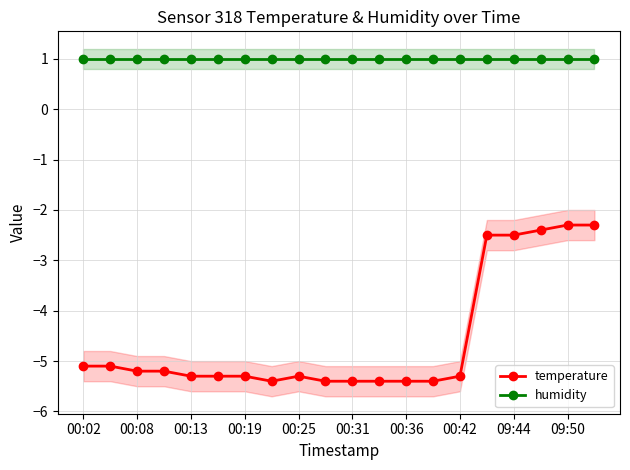

What is the lowest value of the temperature series?

-5.4